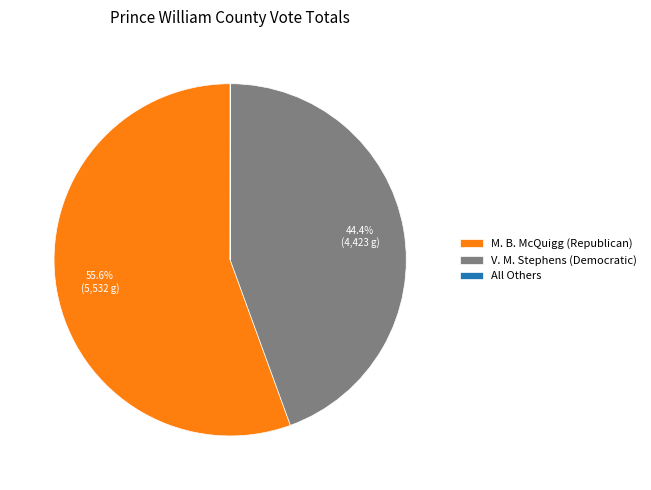

Which has a higher value, M. B. McQuigg (Republican) or V. M. Stephens (Democratic)?

M. B. McQuigg (Republican)